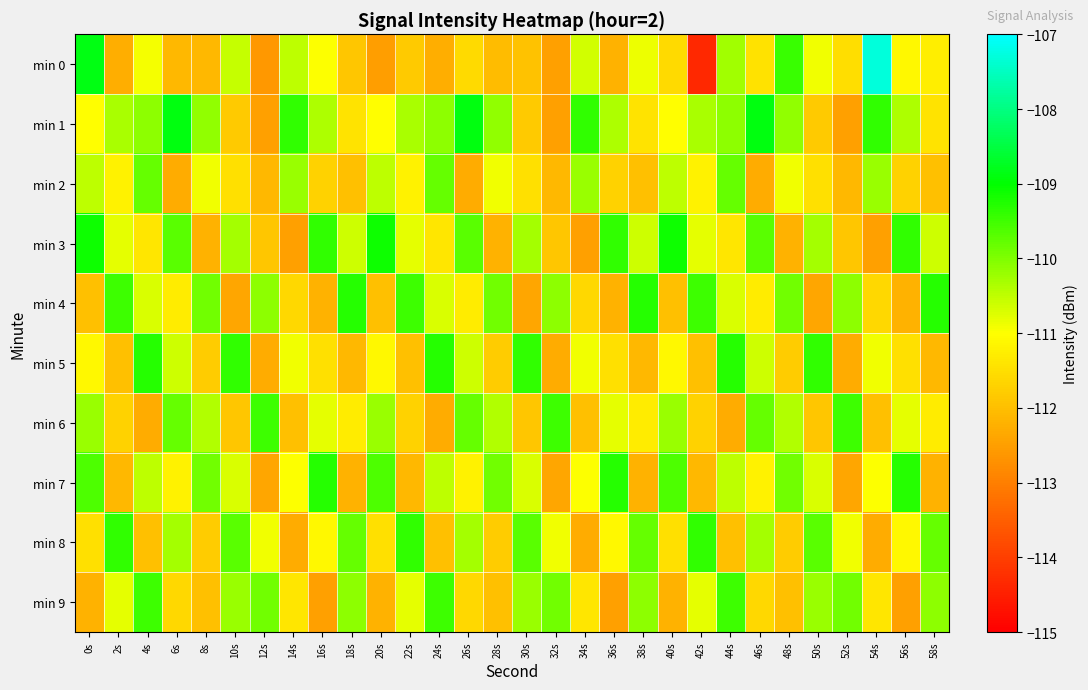

Reading left to right, extract all data points from this chart.

min 0: 0s=-108.9	2s=-112.3	4s=-110.9	6s=-112.1	8s=-112.1	10s=-110.5	12s=-112.6	14s=-110.5	16s=-111.0	18s=-111.9	20s=-112.5	22s=-111.8	24s=-112.3	26s=-111.6	28s=-112.0	30s=-112.0	32s=-112.5	34s=-110.6	36s=-112.2	38s=-110.9	40s=-111.6	42s=-114.4	44s=-110.3	46s=-111.4	48s=-109.5	50s=-110.9	52s=-111.5	54s=-107.3	56s=-111.1	58s=-111.3
min 1: 0s=-111.0	2s=-110.3	4s=-110.1	6s=-108.9	8s=-110.1	10s=-111.8	12s=-112.5	14s=-109.4	16s=-110.4	18s=-111.4	20s=-111.0	22s=-110.3	24s=-110.1	26s=-108.9	28s=-110.1	30s=-111.8	32s=-112.5	34s=-109.4	36s=-110.4	38s=-111.4	40s=-111.0	42s=-110.3	44s=-110.1	46s=-108.9	48s=-110.1	50s=-111.8	52s=-112.5	54s=-109.4	56s=-110.4	58s=-111.4
min 2: 0s=-110.5	2s=-111.2	4s=-109.8	6s=-112.3	8s=-110.9	10s=-111.5	12s=-112.1	14s=-110.2	16s=-111.7	18s=-112.0	20s=-110.5	22s=-111.2	24s=-109.8	26s=-112.3	28s=-110.9	30s=-111.5	32s=-112.1	34s=-110.2	36s=-111.7	38s=-112.0	40s=-110.5	42s=-111.2	44s=-109.8	46s=-112.3	48s=-110.9	50s=-111.5	52s=-112.1	54s=-110.2	56s=-111.7	58s=-112.0
min 3: 0s=-109.1	2s=-110.8	4s=-111.4	6s=-109.7	8s=-112.2	10s=-110.3	12s=-111.9	14s=-112.5	16s=-109.4	18s=-110.6	20s=-109.1	22s=-110.8	24s=-111.4	26s=-109.7	28s=-112.2	30s=-110.3	32s=-111.9	34s=-112.5	36s=-109.4	38s=-110.6	40s=-109.1	42s=-110.8	44s=-111.4	46s=-109.7	48s=-112.2	50s=-110.3	52s=-111.9	54s=-112.5	56s=-109.4	58s=-110.6
min 4: 0s=-112.0	2s=-109.5	4s=-110.7	6s=-111.3	8s=-109.9	10s=-112.4	12s=-110.1	14s=-111.6	16s=-112.2	18s=-109.3	20s=-112.0	22s=-109.5	24s=-110.7	26s=-111.3	28s=-109.9	30s=-112.4	32s=-110.1	34s=-111.6	36s=-112.2	38s=-109.3	40s=-112.0	42s=-109.5	44s=-110.7	46s=-111.3	48s=-109.9	50s=-112.4	52s=-110.1	54s=-111.6	56s=-112.2	58s=-109.3
min 5: 0s=-111.1	2s=-112.0	4s=-109.3	6s=-110.6	8s=-111.8	10s=-109.4	12s=-112.3	14s=-110.9	16s=-111.5	18s=-112.1	20s=-111.1	22s=-112.0	24s=-109.3	26s=-110.6	28s=-111.8	30s=-109.4	32s=-112.3	34s=-110.9	36s=-111.5	38s=-112.1	40s=-111.1	42s=-112.0	44s=-109.3	46s=-110.6	48s=-111.8	50s=-109.4	52s=-112.3	54s=-110.9	56s=-111.5	58s=-112.1
min 6: 0s=-110.2	2s=-111.7	4s=-112.3	6s=-109.8	8s=-110.4	10s=-111.9	12s=-109.5	14s=-112.0	16s=-110.8	18s=-111.3	20s=-110.2	22s=-111.7	24s=-112.3	26s=-109.8	28s=-110.4	30s=-111.9	32s=-109.5	34s=-112.0	36s=-110.8	38s=-111.3	40s=-110.2	42s=-111.7	44s=-112.3	46s=-109.8	48s=-110.4	50s=-111.9	52s=-109.5	54s=-112.0	56s=-110.8	58s=-111.3
min 7: 0s=-109.6	2s=-112.1	4s=-110.5	6s=-111.2	8s=-109.9	10s=-110.7	12s=-112.4	14s=-111.0	16s=-109.3	18s=-112.2	20s=-109.6	22s=-112.1	24s=-110.5	26s=-111.2	28s=-109.9	30s=-110.7	32s=-112.4	34s=-111.0	36s=-109.3	38s=-112.2	40s=-109.6	42s=-112.1	44s=-110.5	46s=-111.2	48s=-109.9	50s=-110.7	52s=-112.4	54s=-111.0	56s=-109.3	58s=-112.2
min 8: 0s=-111.5	2s=-109.4	4s=-112.0	6s=-110.3	8s=-111.8	10s=-109.7	12s=-110.9	14s=-112.3	16s=-111.1	18s=-109.8	20s=-111.5	22s=-109.4	24s=-112.0	26s=-110.3	28s=-111.8	30s=-109.7	32s=-110.9	34s=-112.3	36s=-111.1	38s=-109.8	40s=-111.5	42s=-109.4	44s=-112.0	46s=-110.3	48s=-111.8	50s=-109.7	52s=-110.9	54s=-112.3	56s=-111.1	58s=-109.8
min 9: 0s=-112.2	2s=-110.8	4s=-109.5	6s=-111.6	8s=-112.0	10s=-110.2	12s=-109.9	14s=-111.4	16s=-112.5	18s=-110.1	20s=-112.2	22s=-110.8	24s=-109.5	26s=-111.6	28s=-112.0	30s=-110.2	32s=-109.9	34s=-111.4	36s=-112.5	38s=-110.1	40s=-112.2	42s=-110.8	44s=-109.5	46s=-111.6	48s=-112.0	50s=-110.2	52s=-109.9	54s=-111.4	56s=-112.5	58s=-110.1